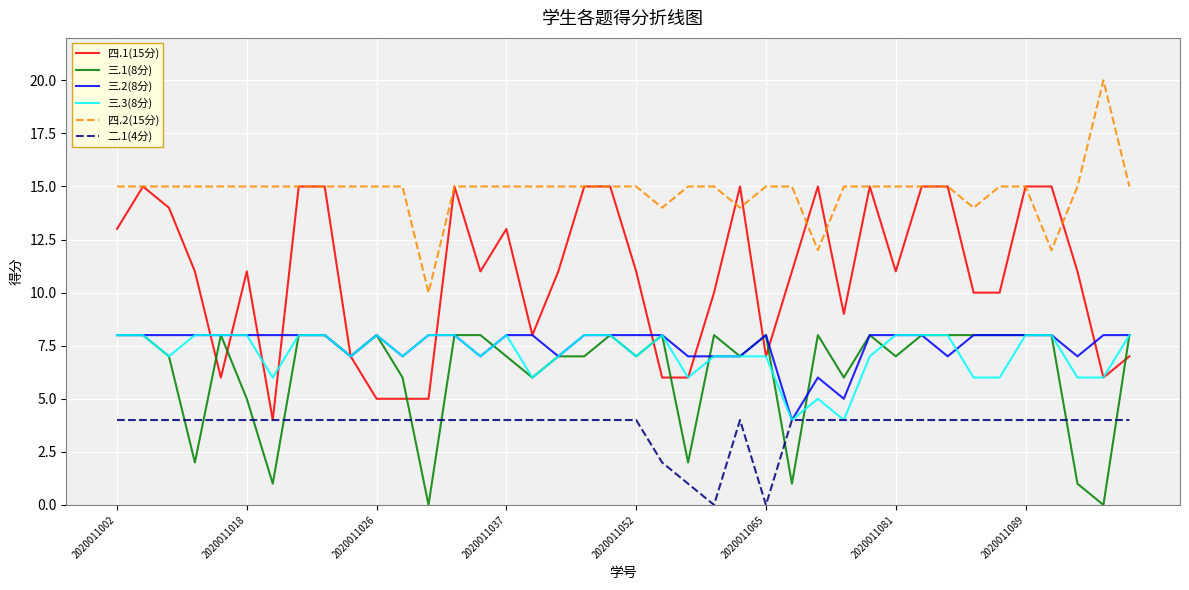

What is the greatest value displayed?

20